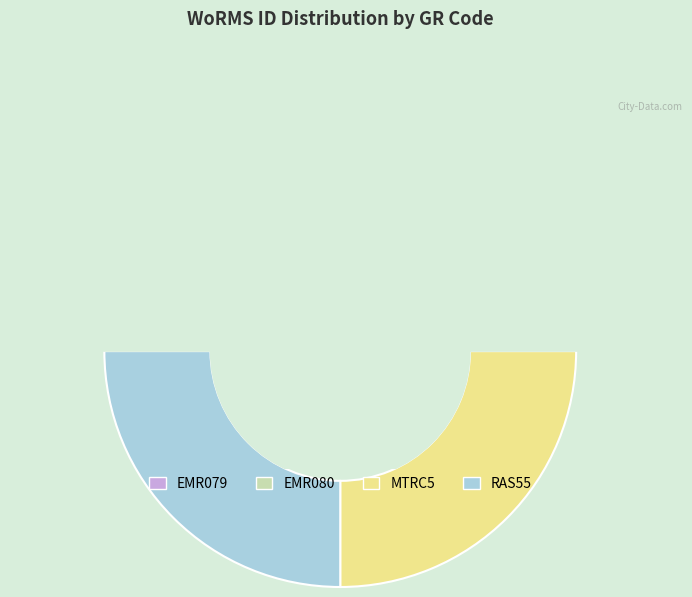

Rank the categories by value from lowest to highest.

EMR079, RAS55, EMR080, MTRC5